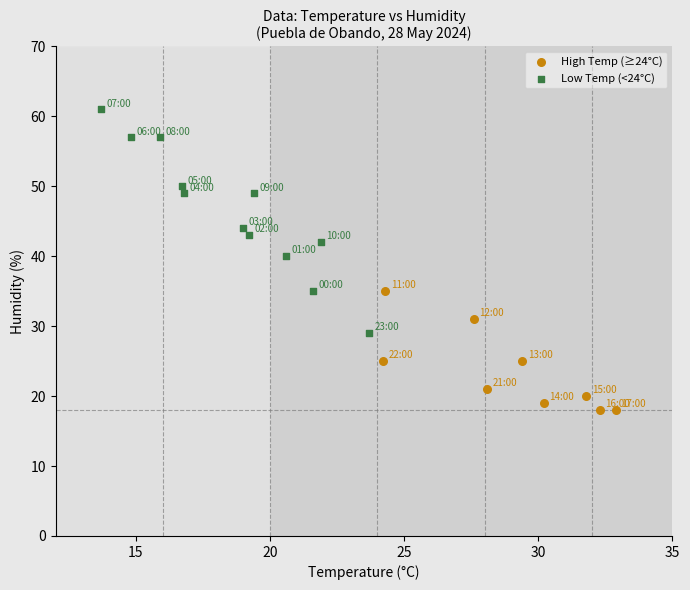

Which series reaches the maximum Y coordinate?

Low Temp (<24°C)